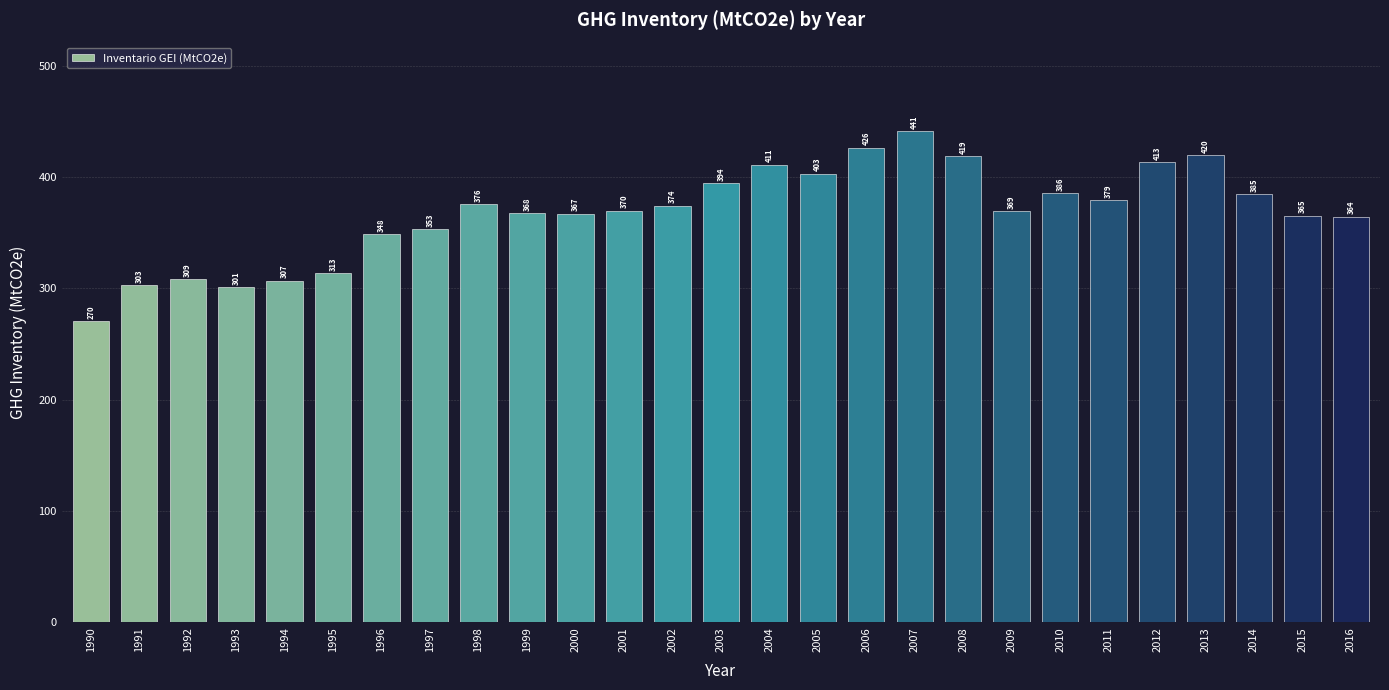

What is the maximum value shown in the chart?

441.4